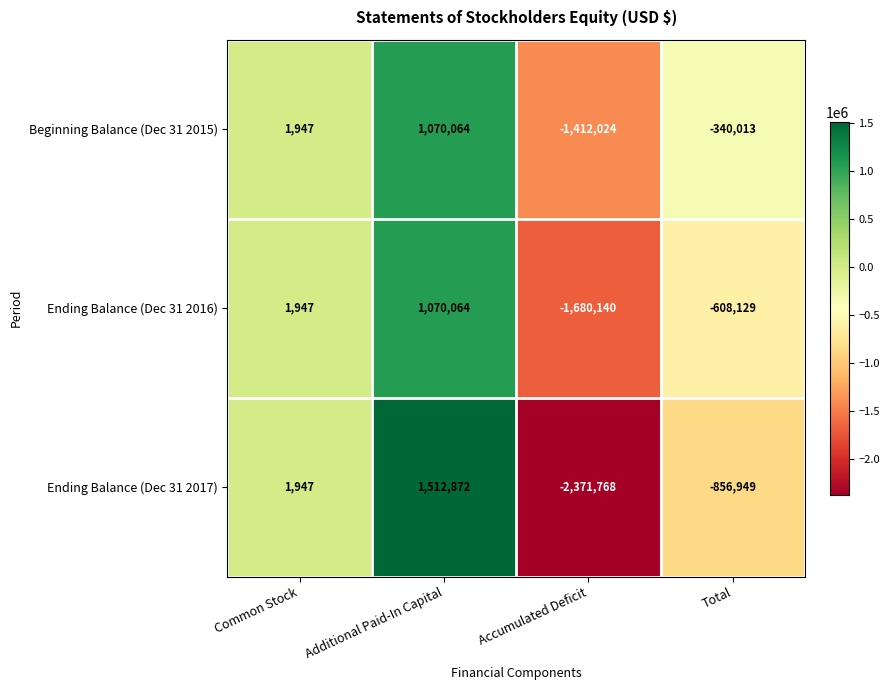

Rank the series at Accumulated Deficit from lowest to highest value.

Ending Balance (Dec 31 2017), Ending Balance (Dec 31 2016), Beginning Balance (Dec 31 2015)